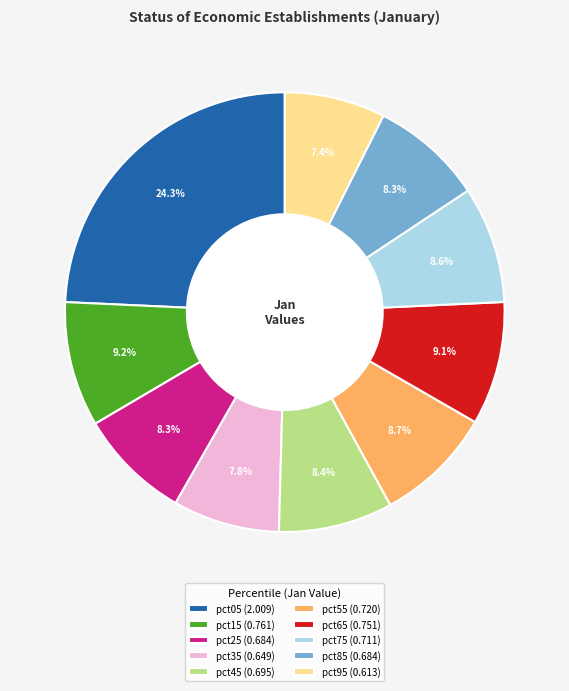

Does pct55 represent more than half of the total?

No